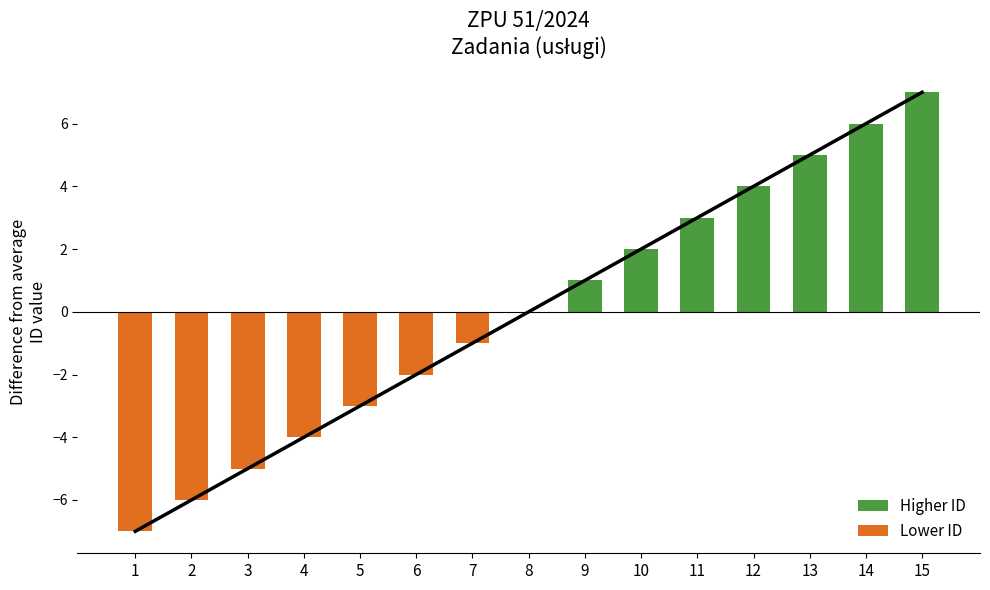

How many values in Higher ID are above zero?

7